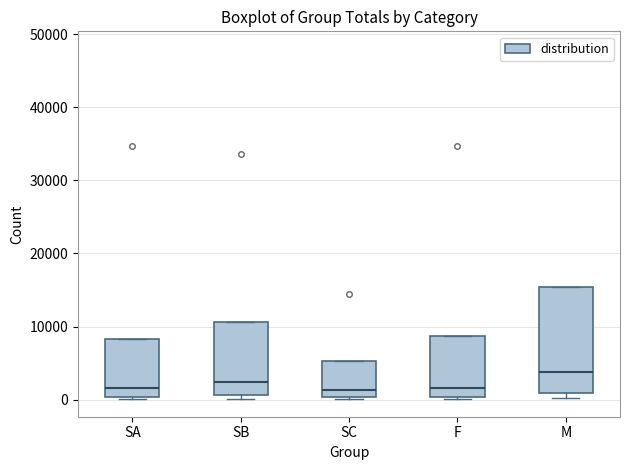

Which box's median line is the highest?

M